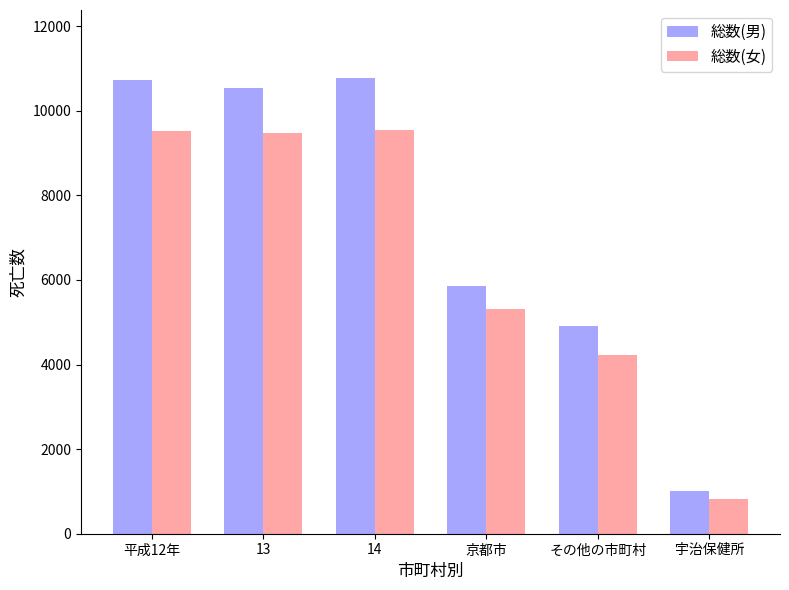

Read the 総数(男) value at 14.

10767